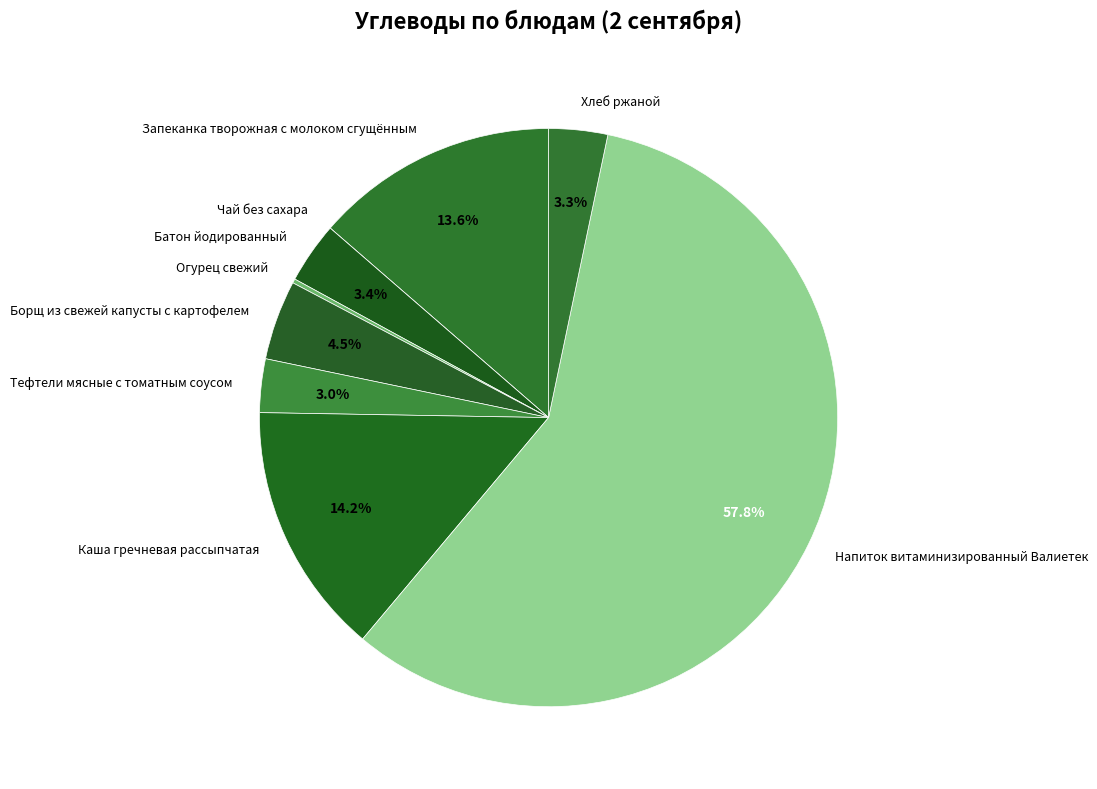

Combined, what portion of the pie is Борщ из свежей капусты с картофелем and Запеканка творожная с молоком сгущённым?

18.1%